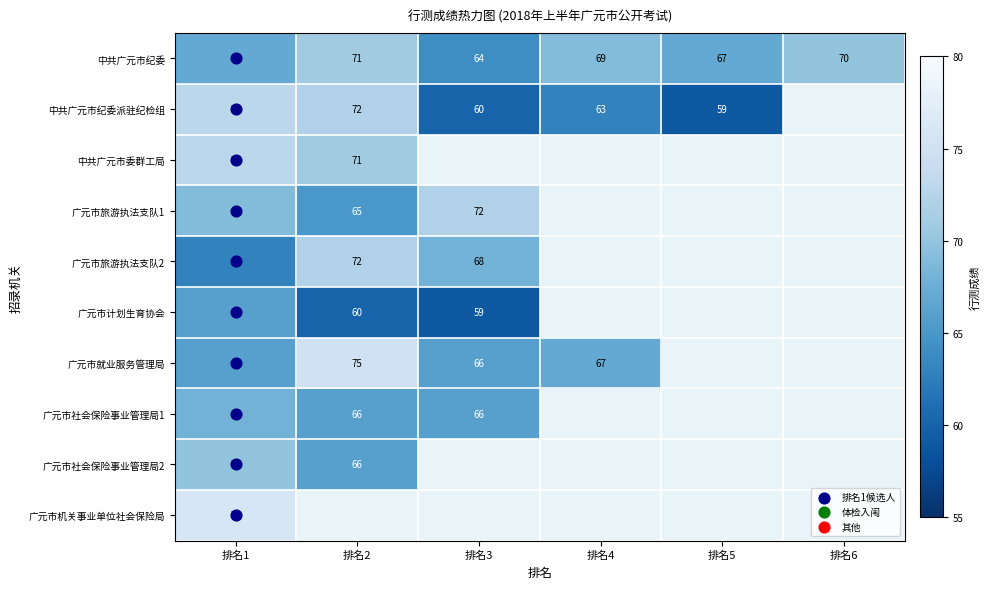

What is the total value across all series at 排名1?

691.0